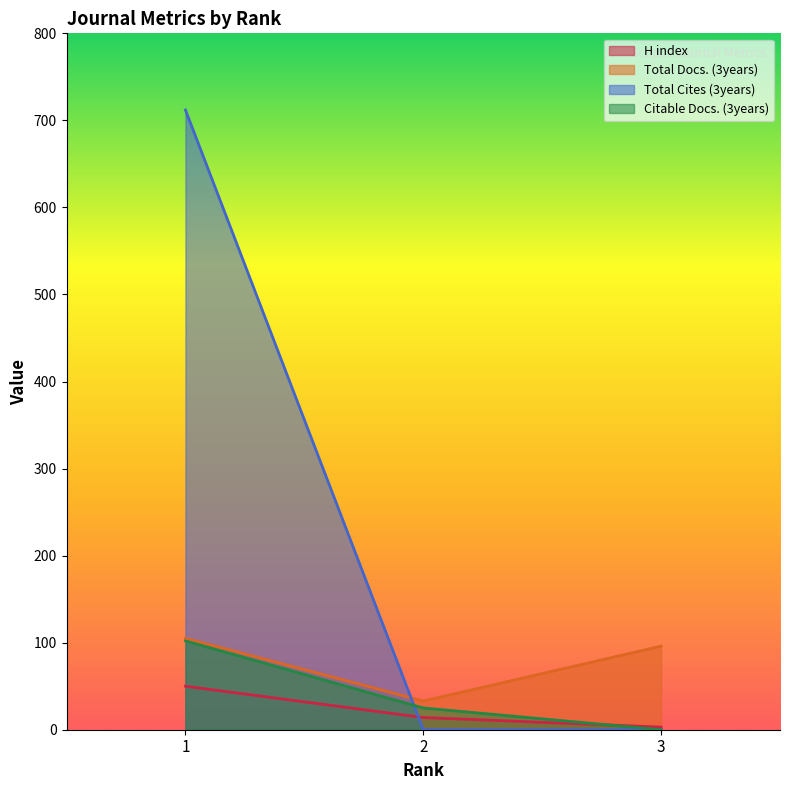

Reading left to right, what are all the values shown in this chart?

H index: 50	14	3
Total Docs. (3years): 105	33	96
Total Cites (3years): 712	0	0
Citable Docs. (3years): 102	25	0